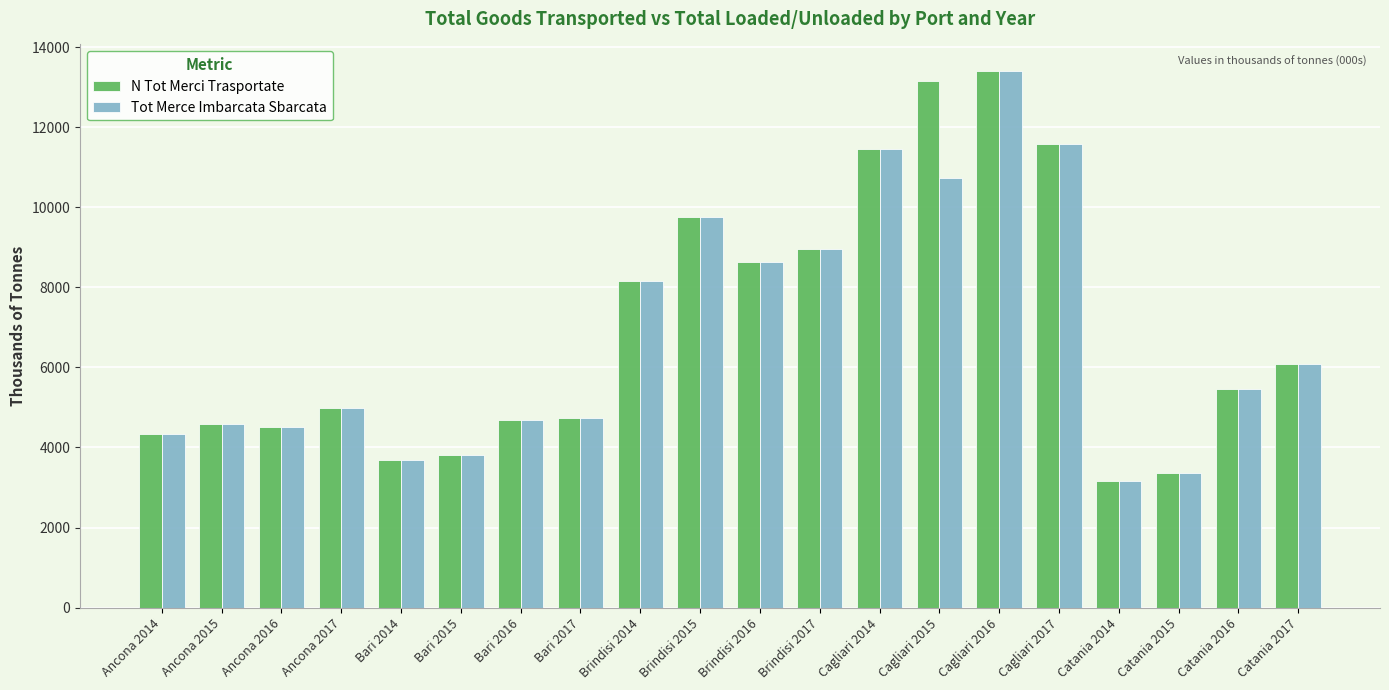

True or false: N Tot Merci Trasportate has a value of 3528 at Brindisi 2015.

False